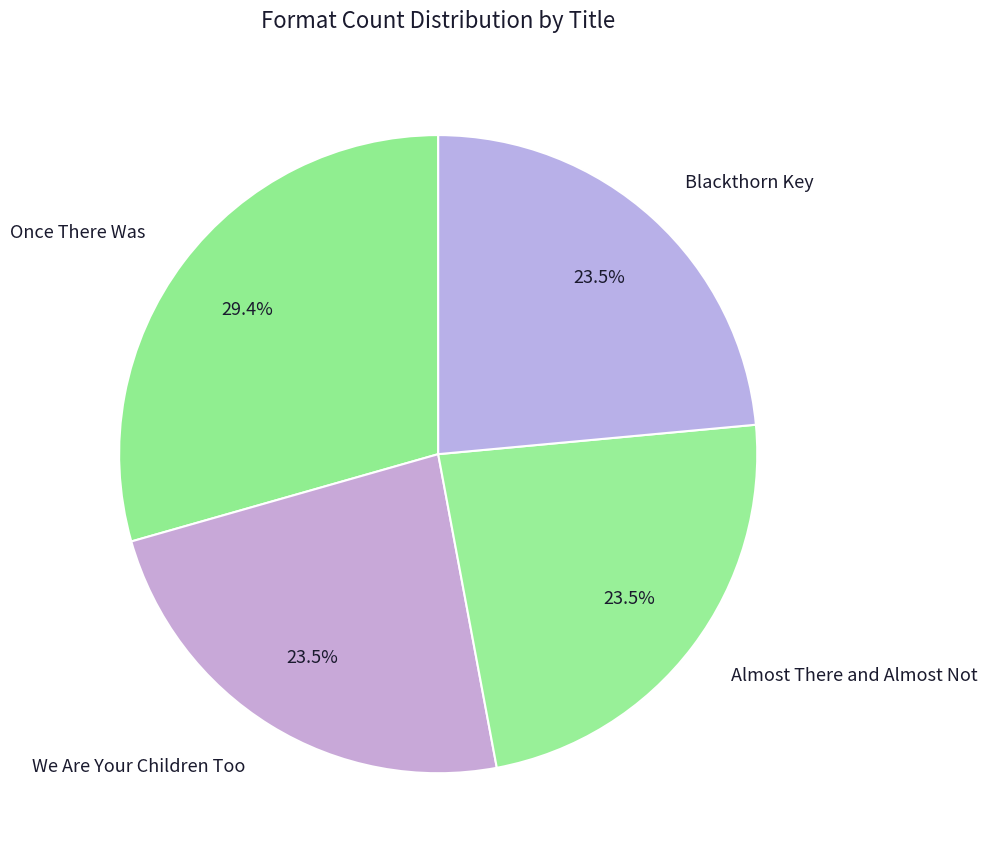

Which slice is the largest?

Once There Was